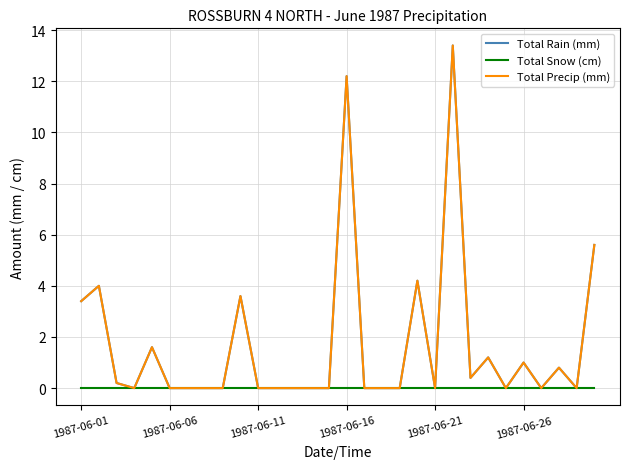

Does the chart have visible grid lines?

Yes